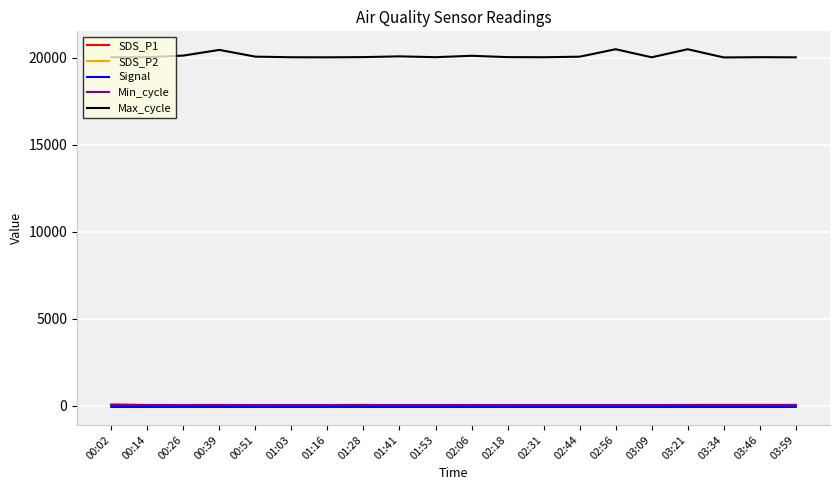

True or false: Signal and SDS_P1 cross at least once.

False